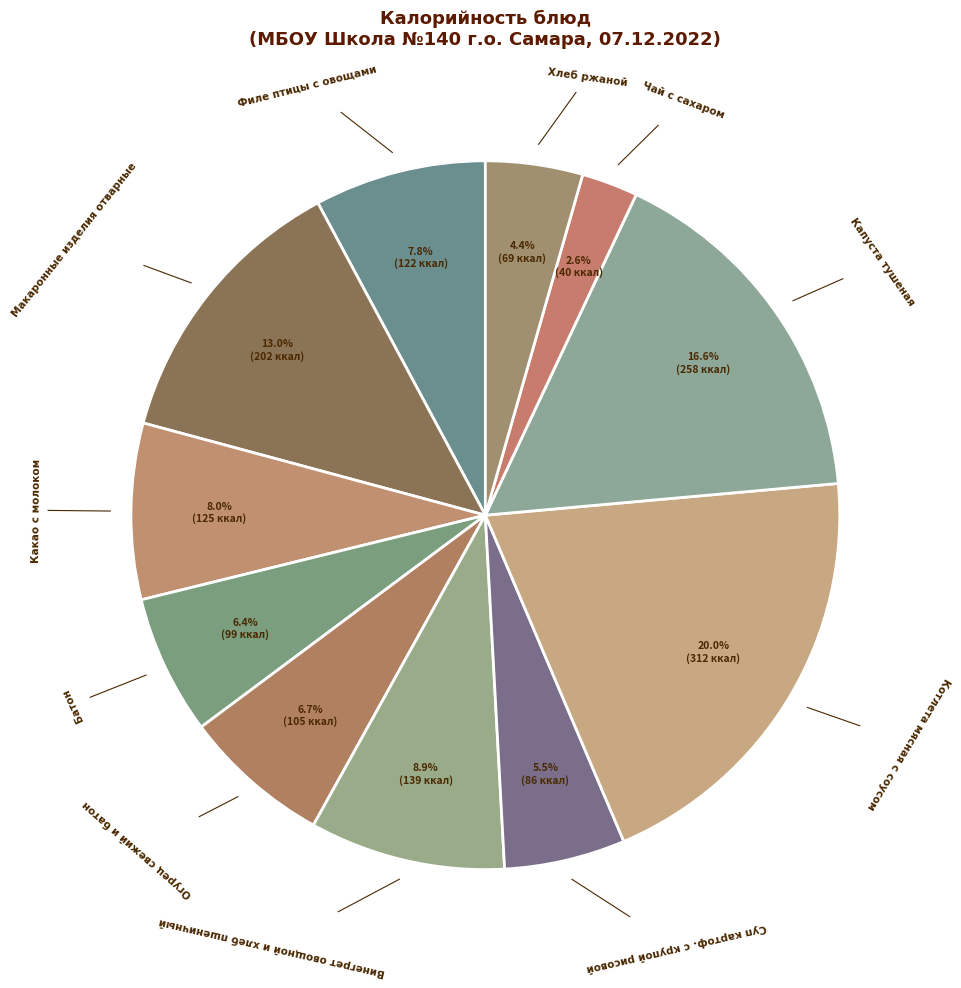

Is it true that Какао с молоком is 1% of the pie?

False